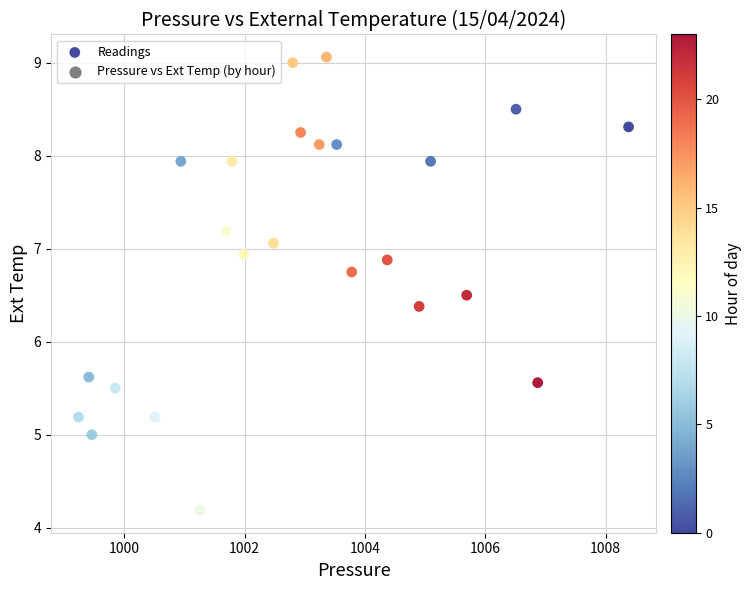

What is the range of Y values (max minus min)?

4.9